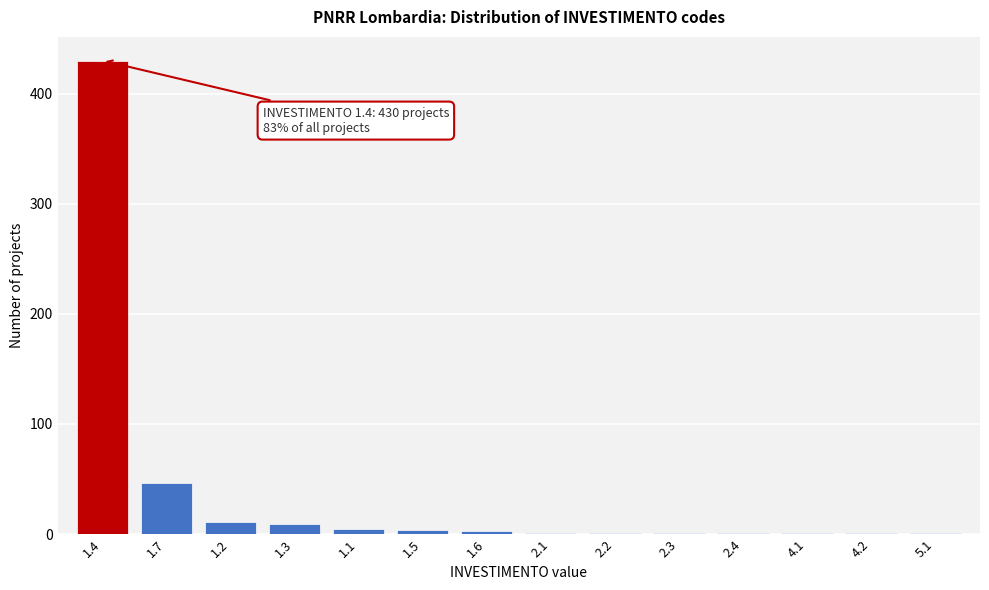

What is the change in value from 1.4 to 1.7?

-384